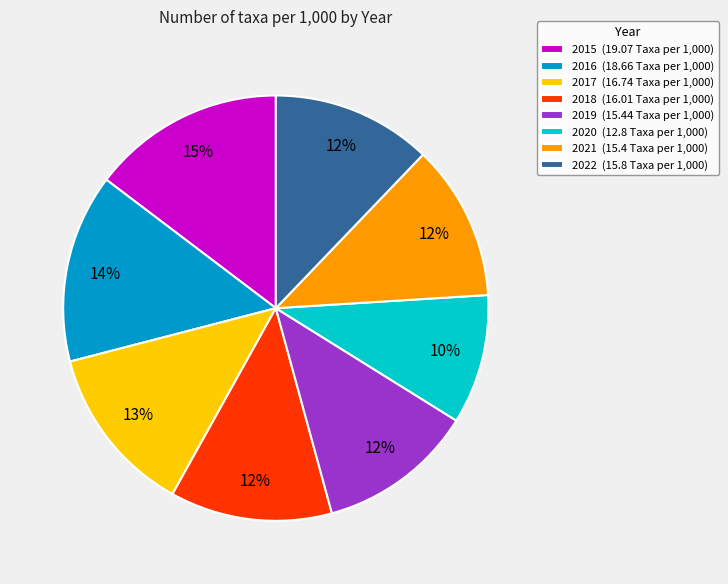

True or false: 2015 (19.07 Taxa per 1,000) accounts for 28% of the total.

False